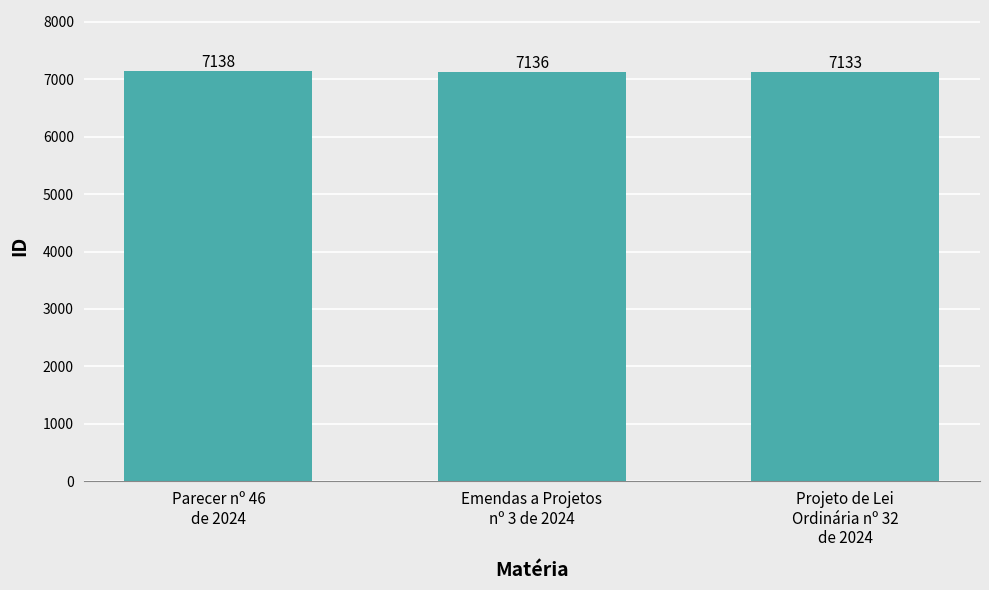

Reading left to right, transcribe all the data shown in this chart.

Parecer nº 46
de 2024=7138	Emendas a Projetos
nº 3 de 2024=7136	Projeto de Lei
Ordinária nº 32
de 2024=7133